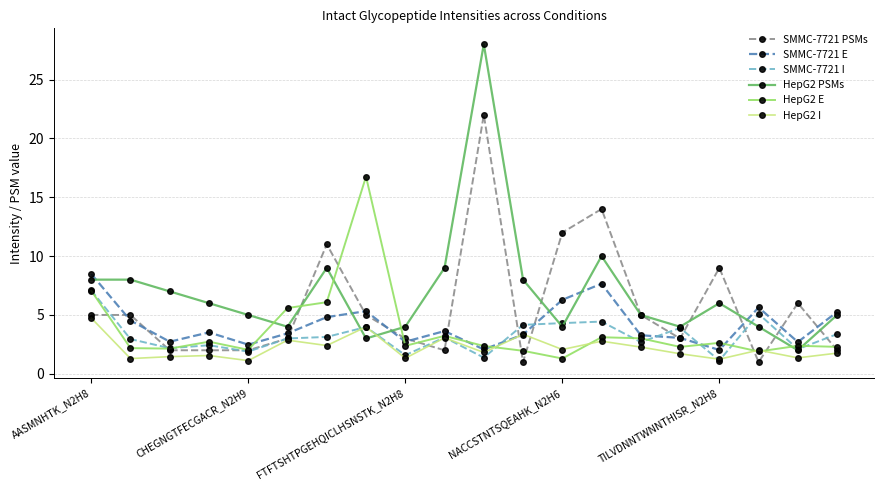

Which series has the widest spread of values?

HepG2 PSMs